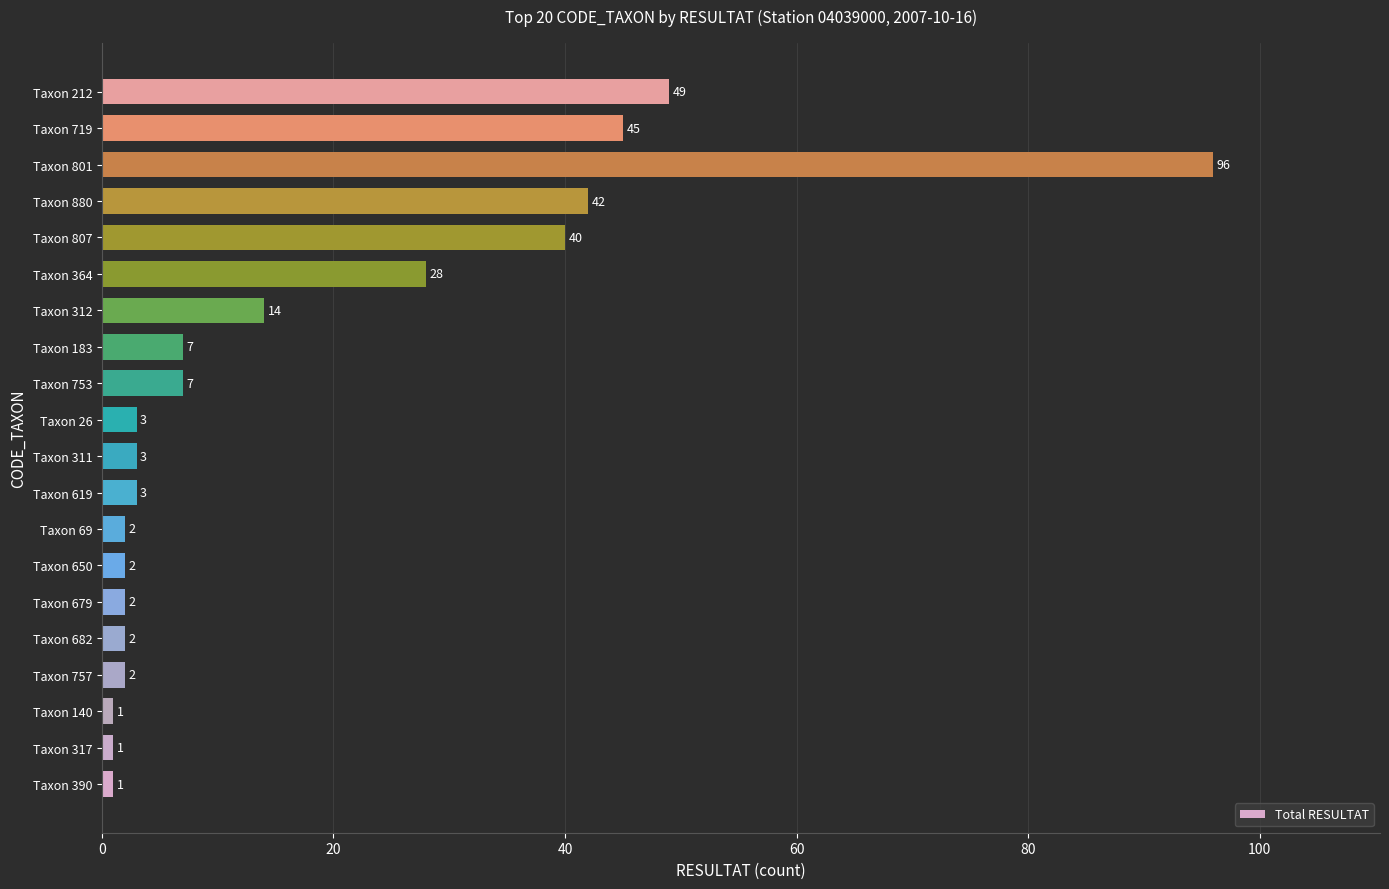

Does the chart contain any negative values?

No